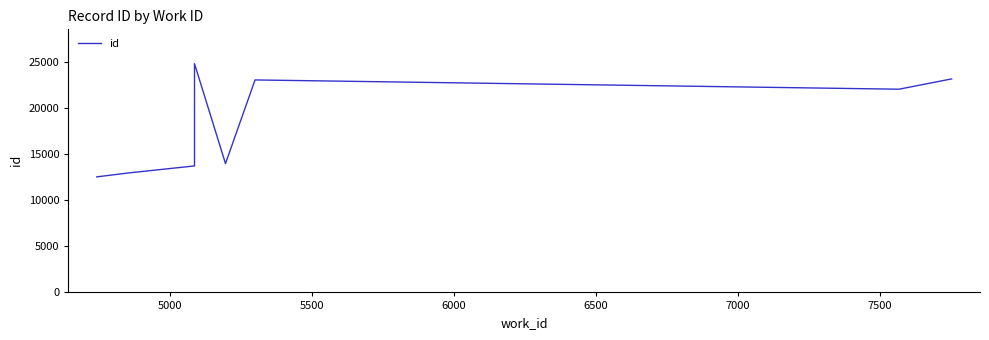

What is the difference between the second highest and second lowest values?

10203